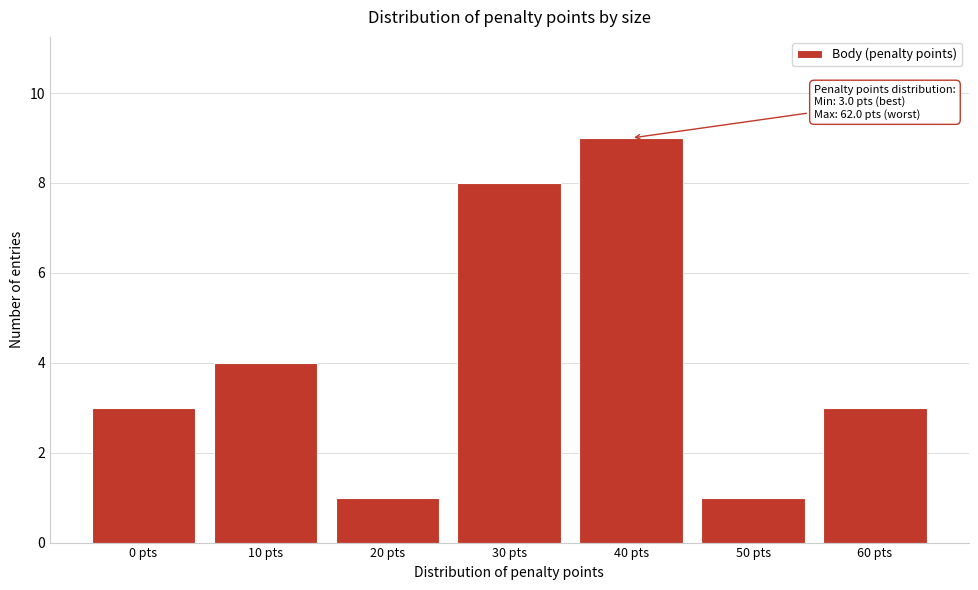

Reading right to left, list all the values displayed in this chart.

3	1	9	8	1	4	3